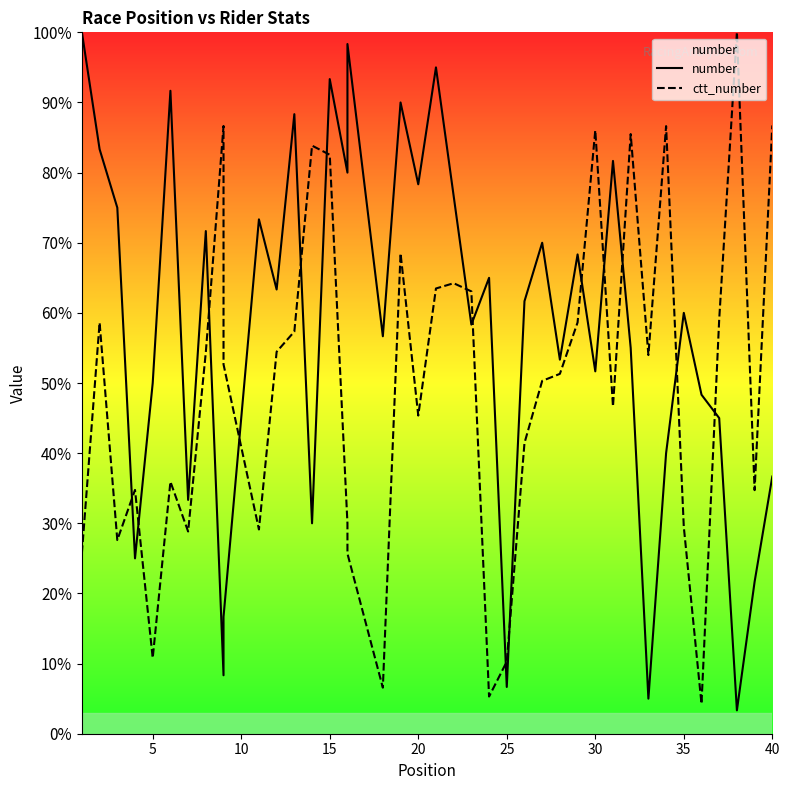

True or false: ctt_number has more than 1 interior local peaks.

True